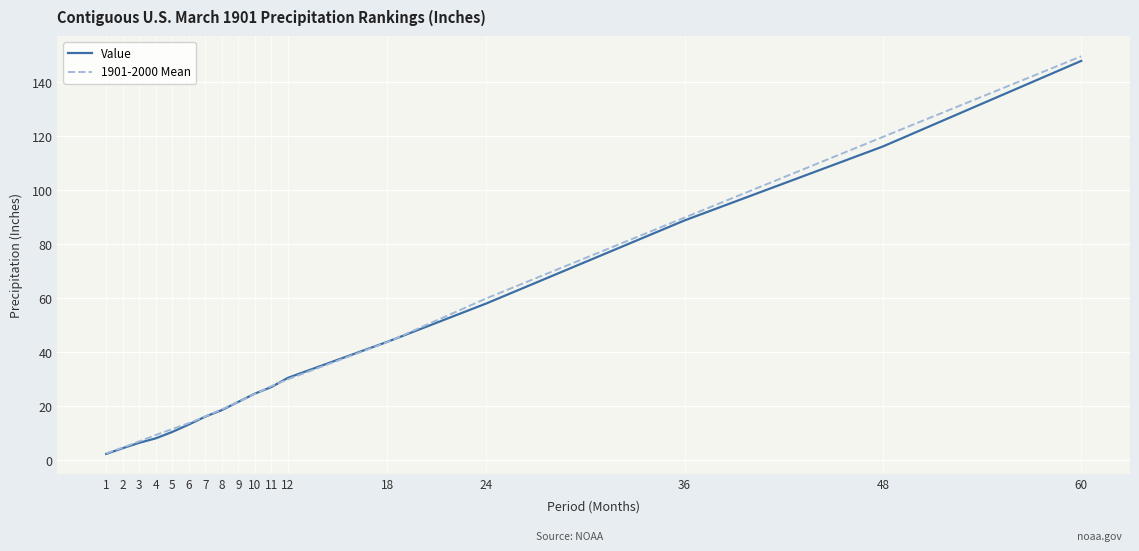

Reading right to left, what are all the values shown in this chart?

Value: 60=147.9	48=116.2	36=88.8	24=58.0	18=43.8	12=30.5	11=27.1	10=24.6	9=21.6	8=18.5	7=16.1	6=13.2	5=10.4	4=8.1	3=6.4	2=4.4	1=2.3
1901-2000 Mean: 60=149.6	48=119.8	36=89.9	24=59.9	18=43.7	12=30.0	11=27.4	10=24.5	9=21.6	8=18.8	7=16.2	6=13.7	5=11.5	4=9.3	3=7.0	2=4.6	1=2.5